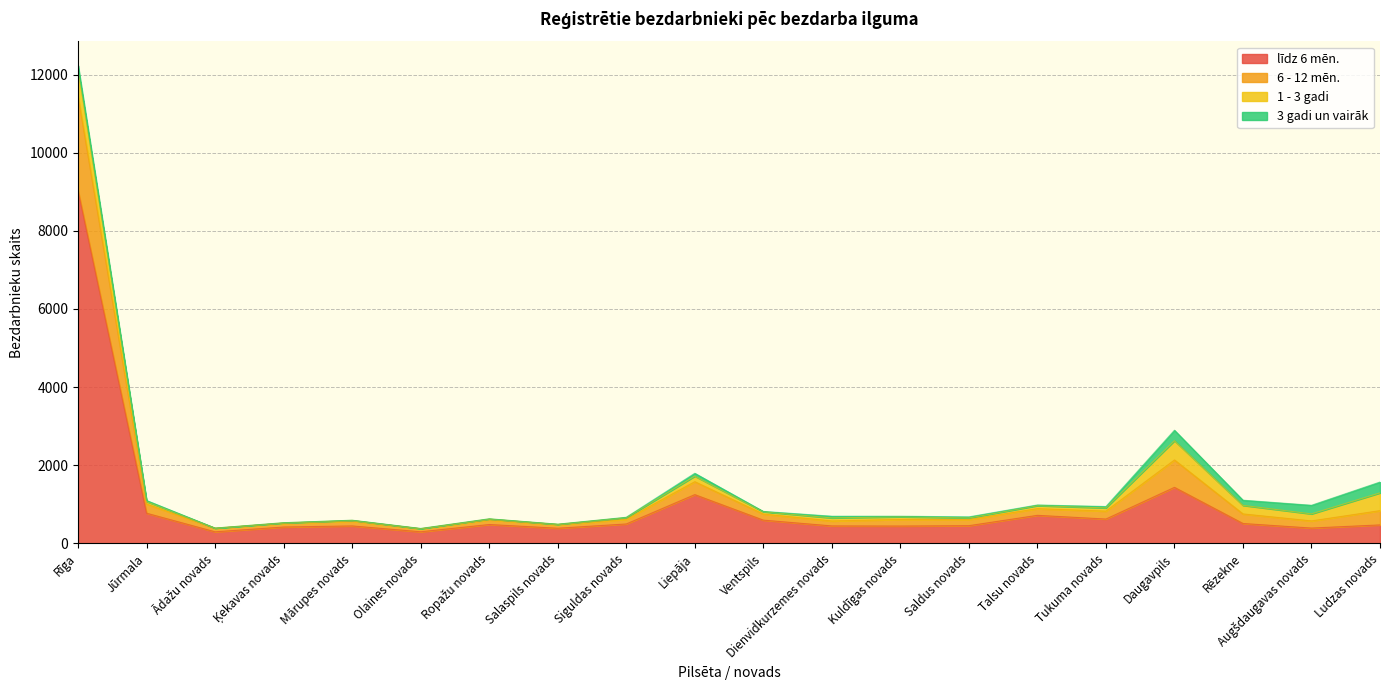

True or false: līdz 6 mēn. has a value of 389 at Salaspils novads.

True